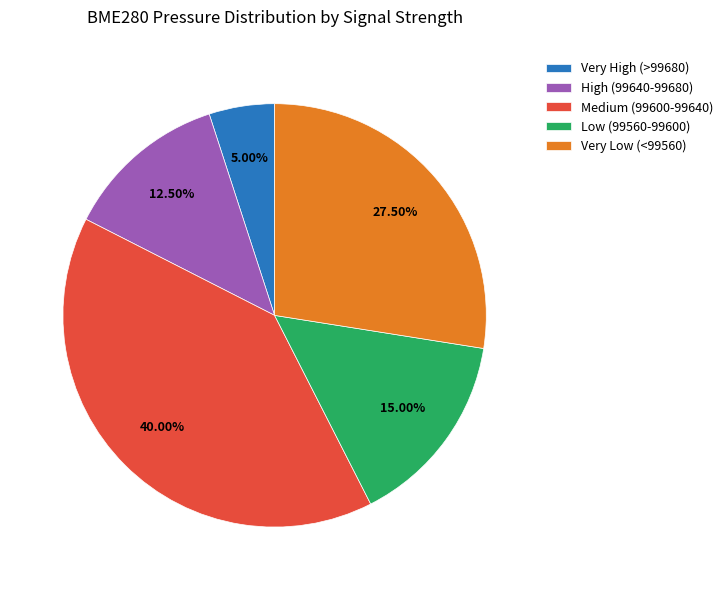

Does Very Low (<99560) represent more than half of the total?

No